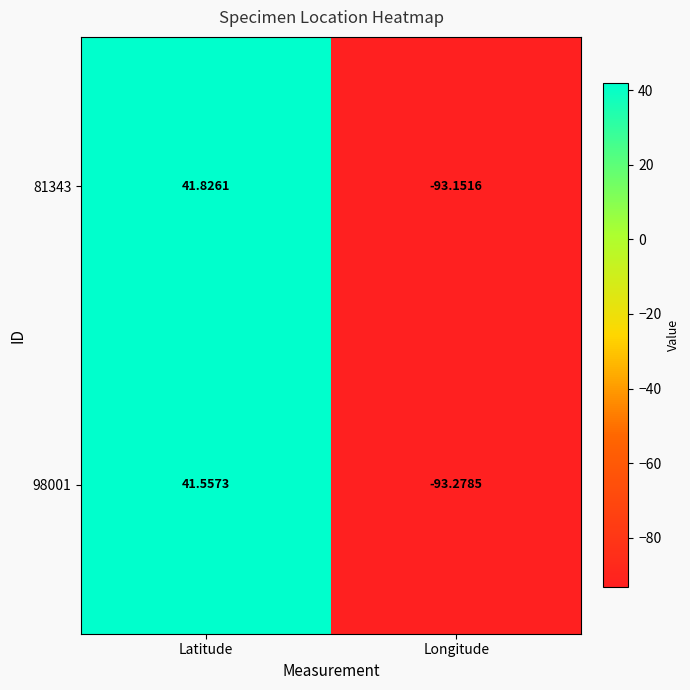

List the series in order of their peak value, highest first.

81343, 98001